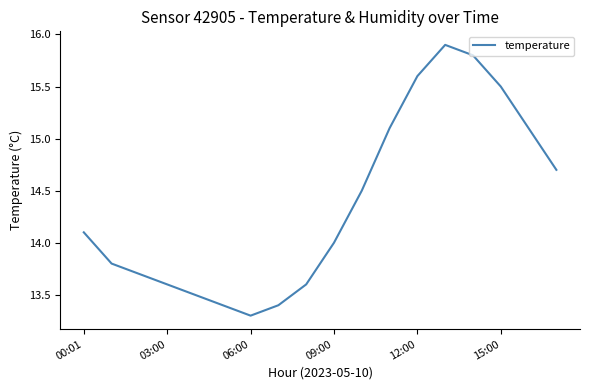

What is the smallest value displayed?

13.3